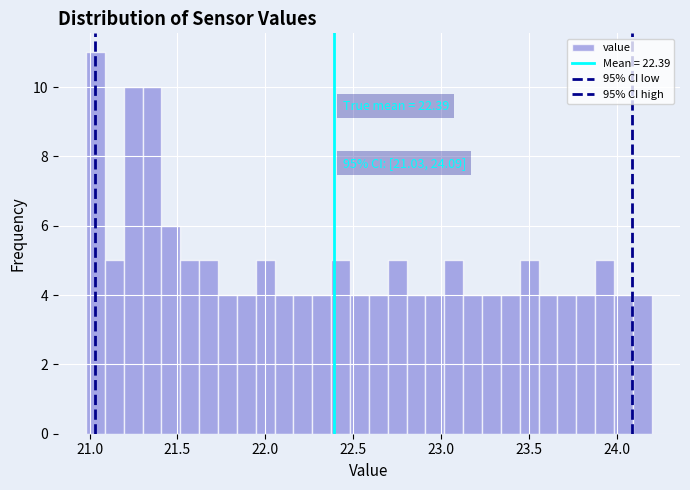

Around what value on the x-axis is the tallest bar? Give the approximate position of its centre, as read against the axis.

21.05